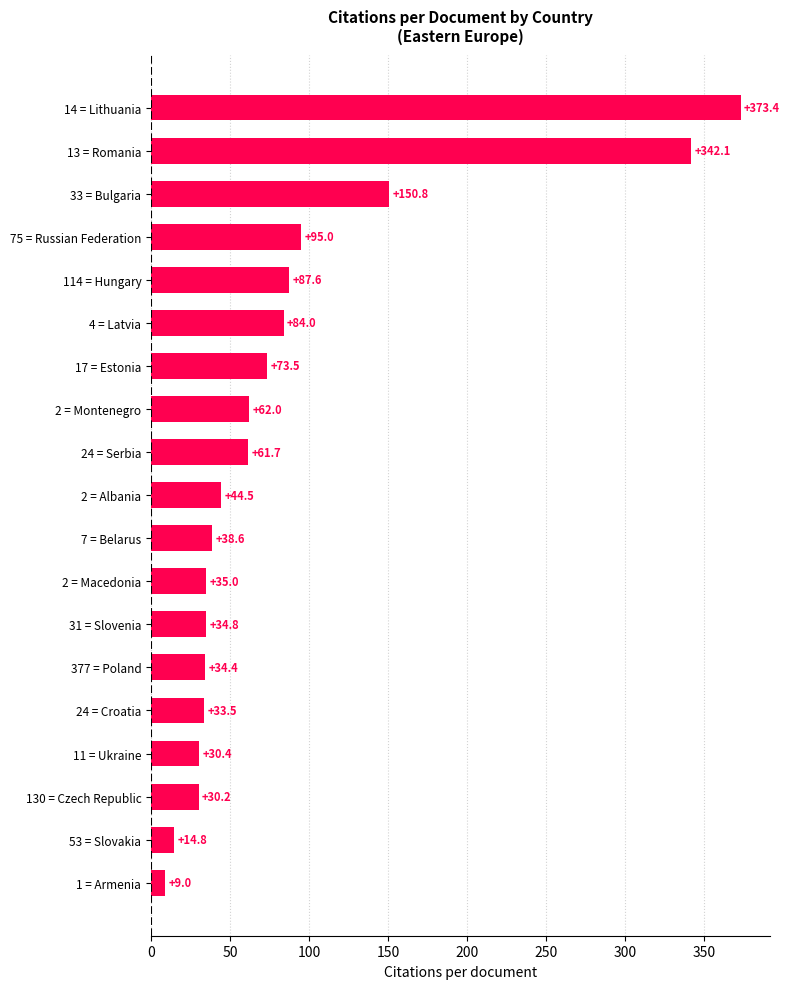

What is the difference between the second highest and minimum values?

333.1